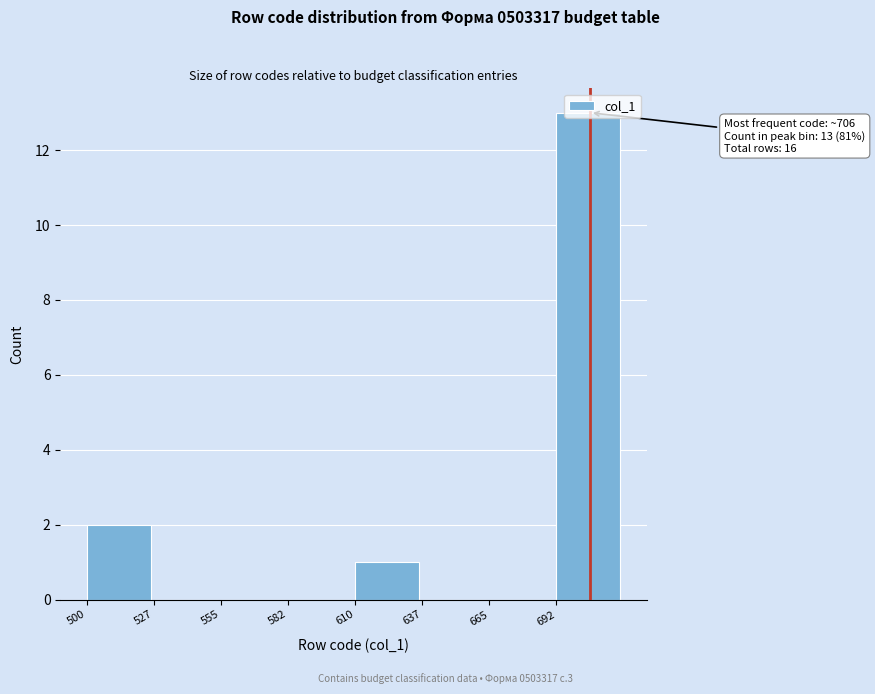

Over which range of the x-axis is the bar tallest?

692.5 to 720.0